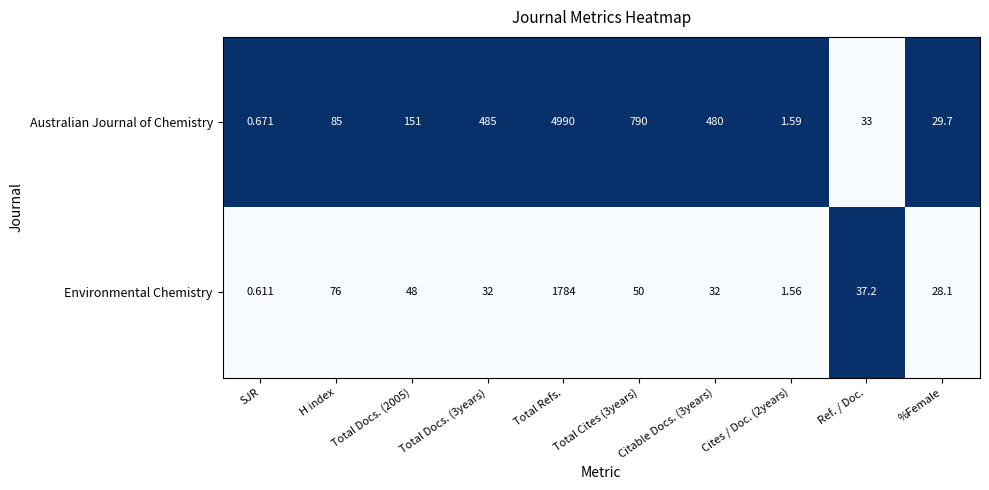

Which series has the largest range (max minus min)?

Australian Journal of Chemistry